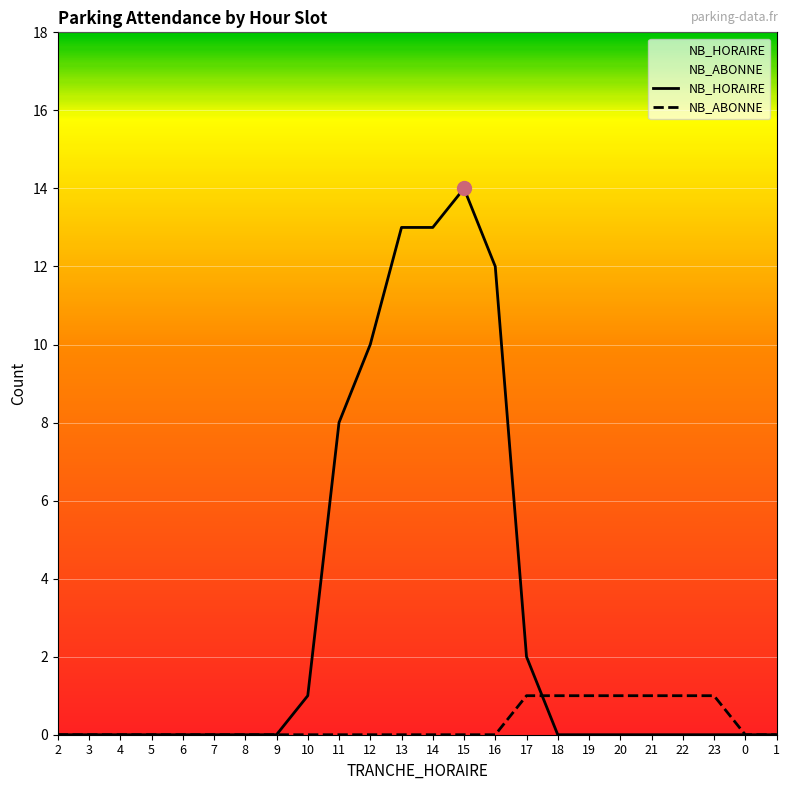

What position from the right is 4?

22